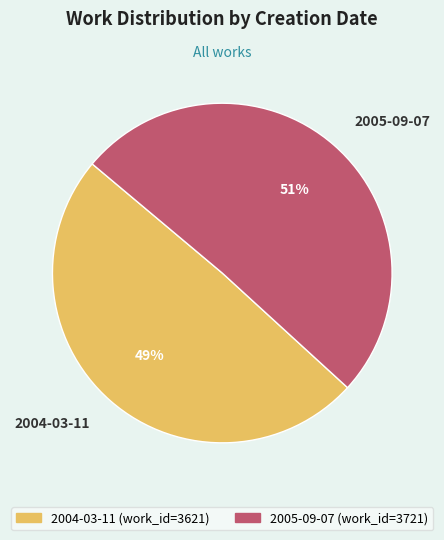

What is the smallest slice in the pie chart?

2004-03-11